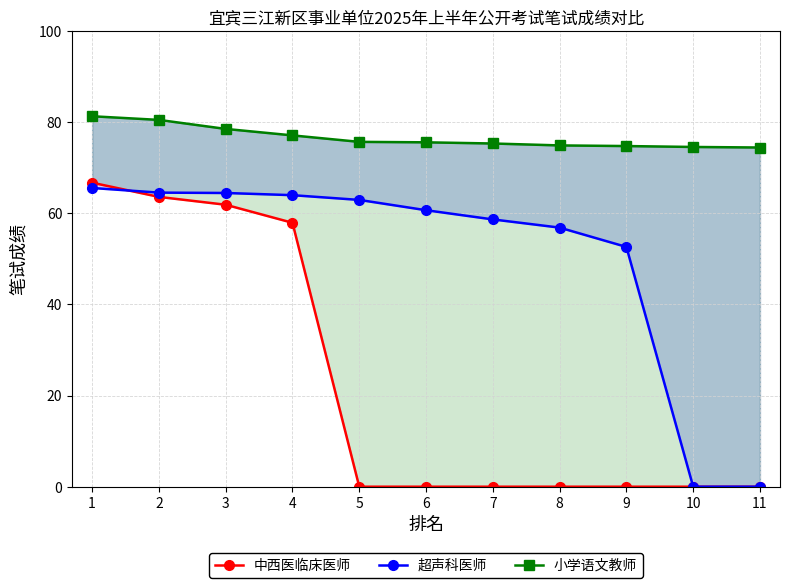

What are all the series names shown in the legend?

中西医临床医师, 超声科医师, 小学语文教师